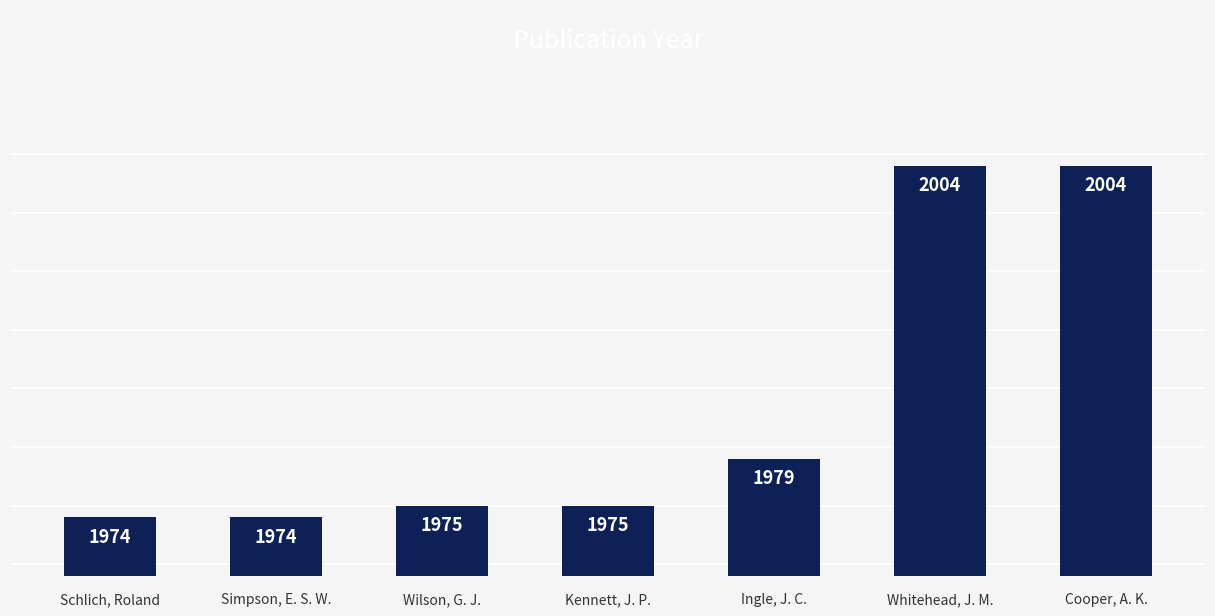

Where is the data nearest to the value 1989?

Ingle, J. C.